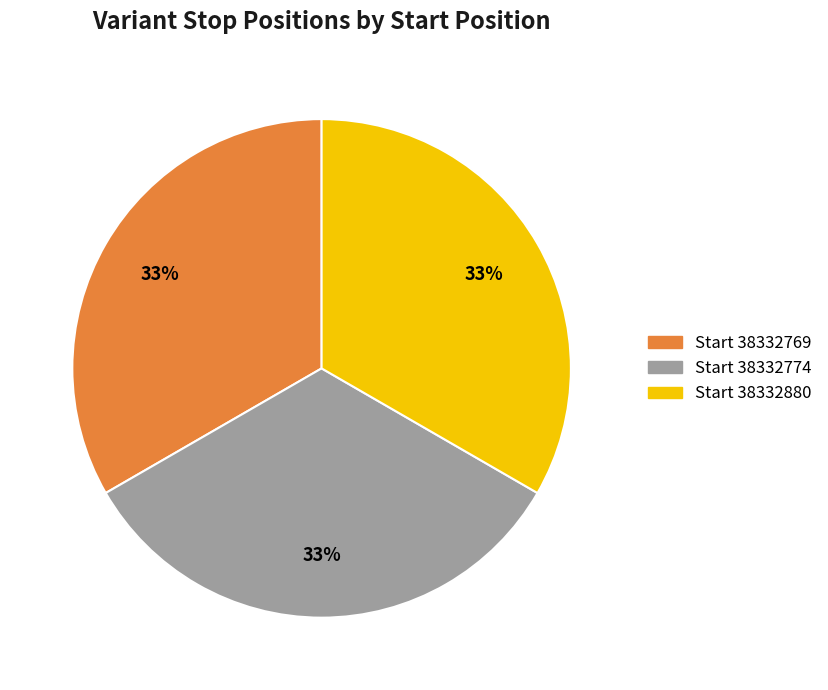

Is there any slice that represents more than half of the pie?

No